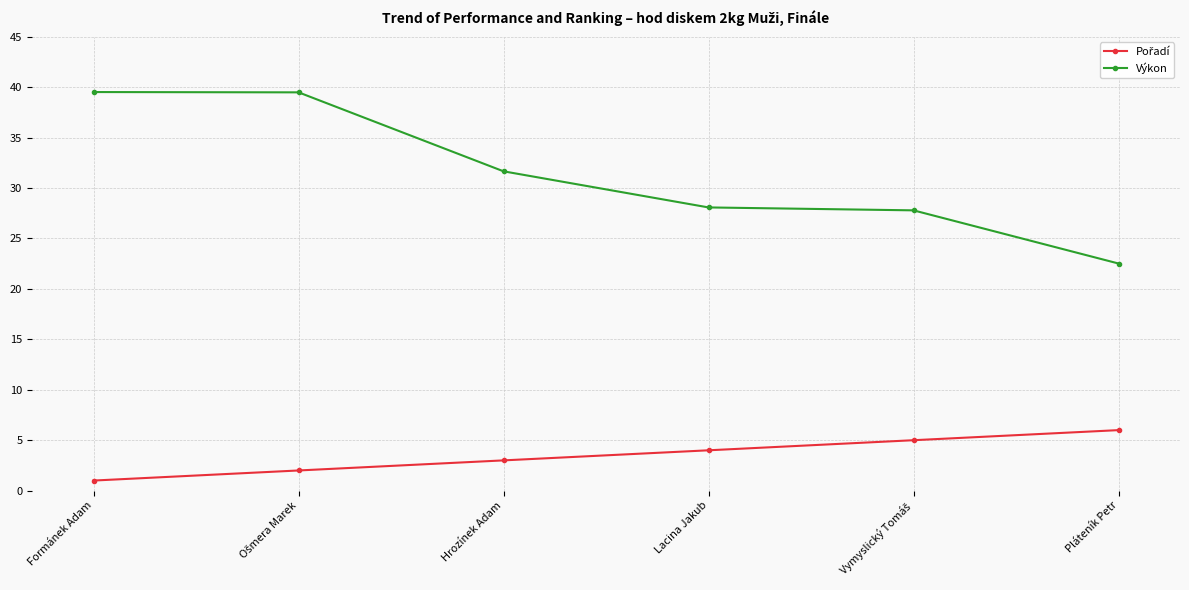

Which series has the widest spread of values?

Výkon